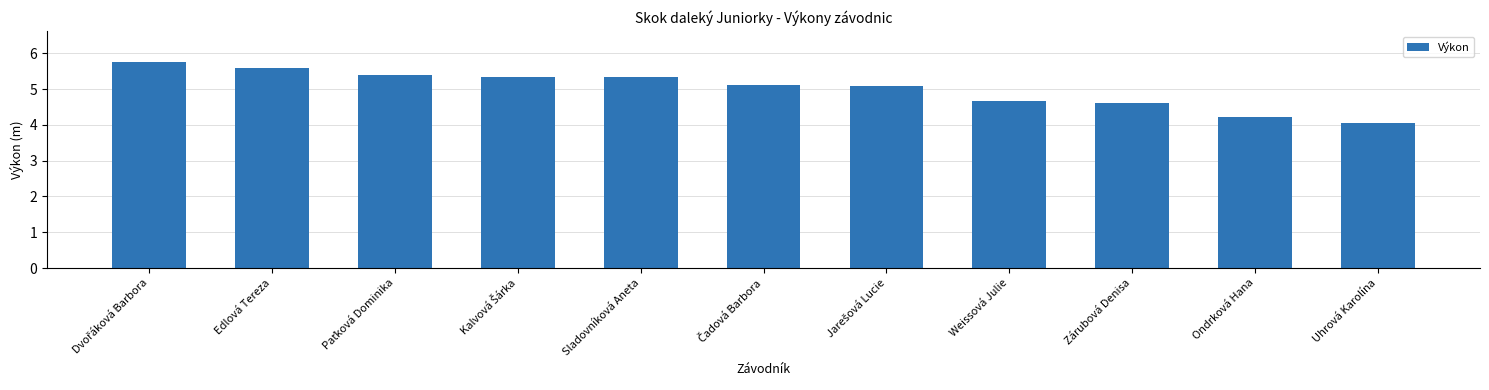

How many categories are shown in the chart?

11